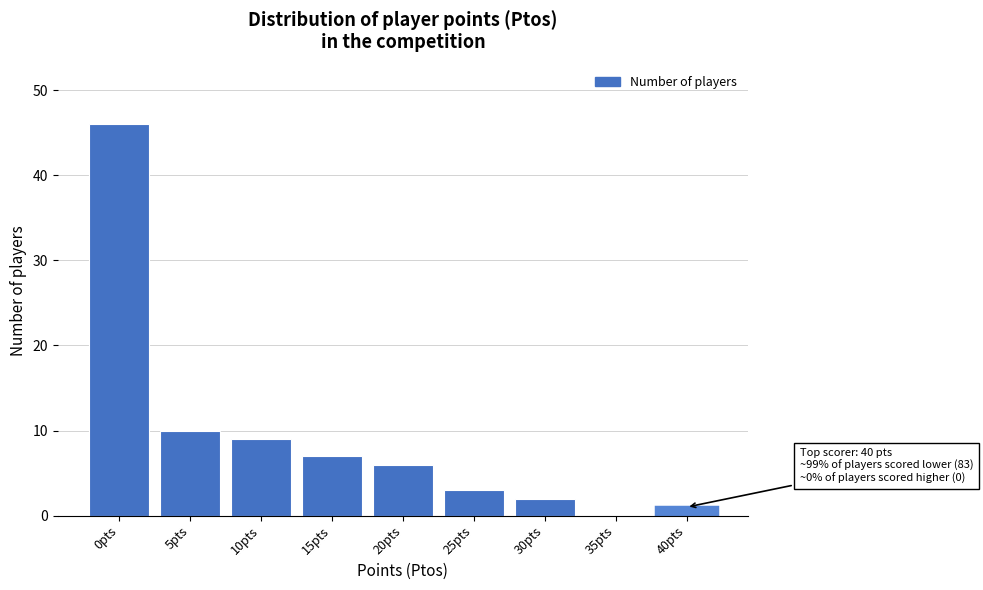

Reading left to right, list all the values displayed in this chart.

0pts=46	5pts=10	10pts=9	15pts=7	20pts=6	25pts=3	30pts=2	35pts=0	40pts=1